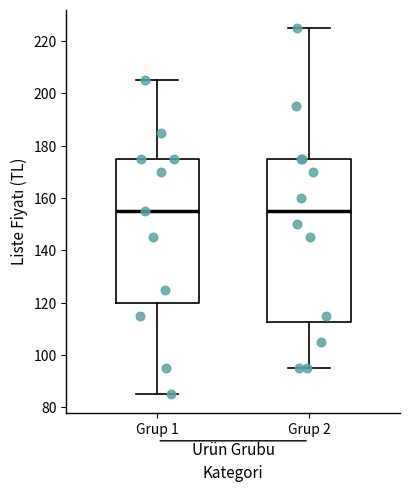

Comparing the boxes themselves (not the whiskers), which one is the tallest?

Grup 2